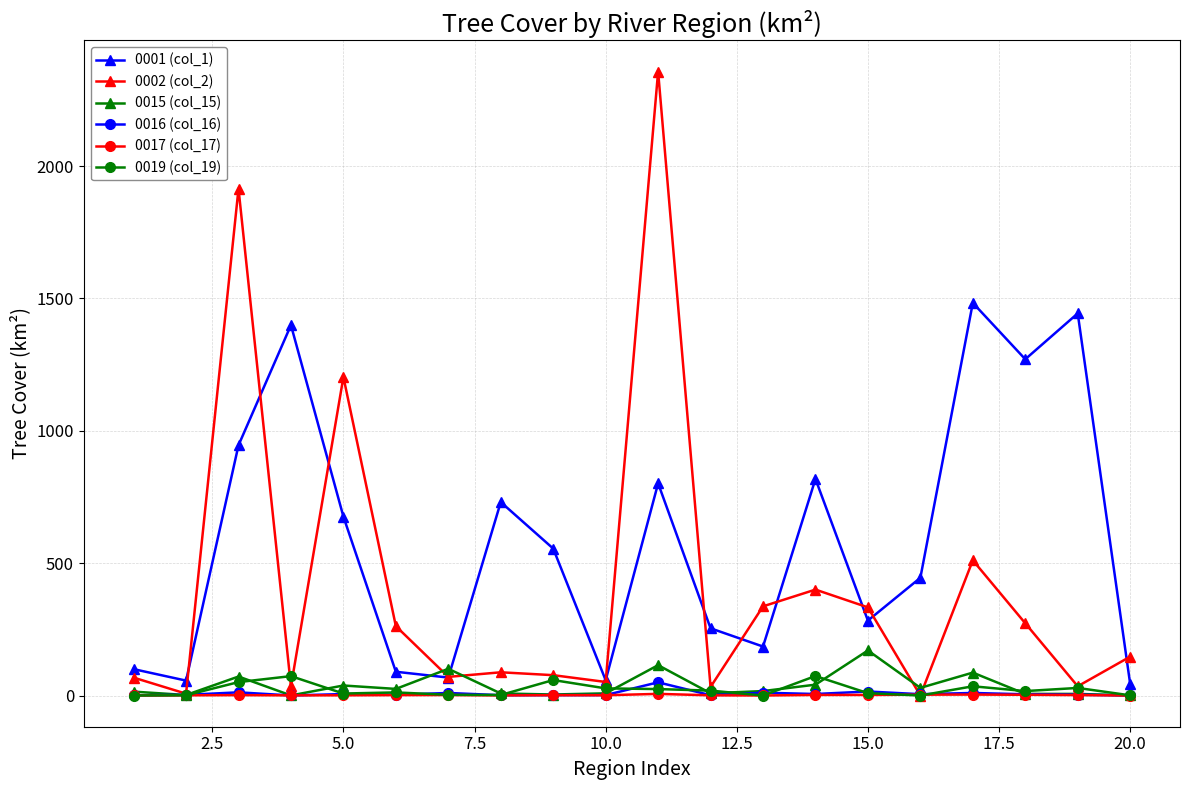

True or false: 0002 (col_2) has more than 0 points higher than both neighbors.

True